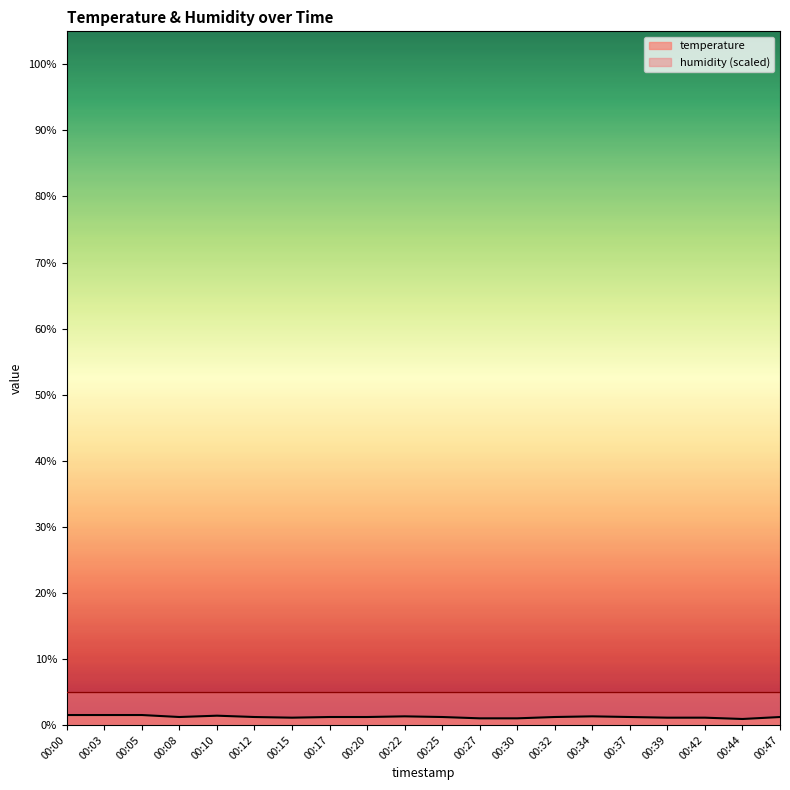

Rank the categories by value from highest to lowest.

00:00, 00:03, 00:05, 00:10, 00:22, 00:34, 00:08, 00:12, 00:17, 00:20, 00:25, 00:32, 00:37, 00:47, 00:15, 00:39, 00:42, 00:27, 00:30, 00:44